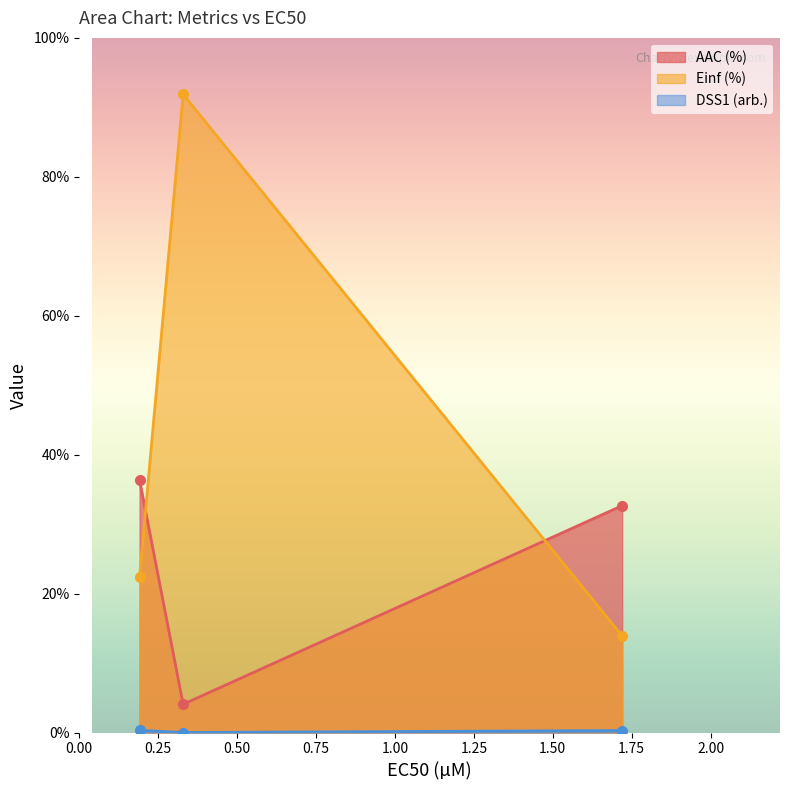

True or false: AAC (%) has a value of 45.4 at 1.72.

False